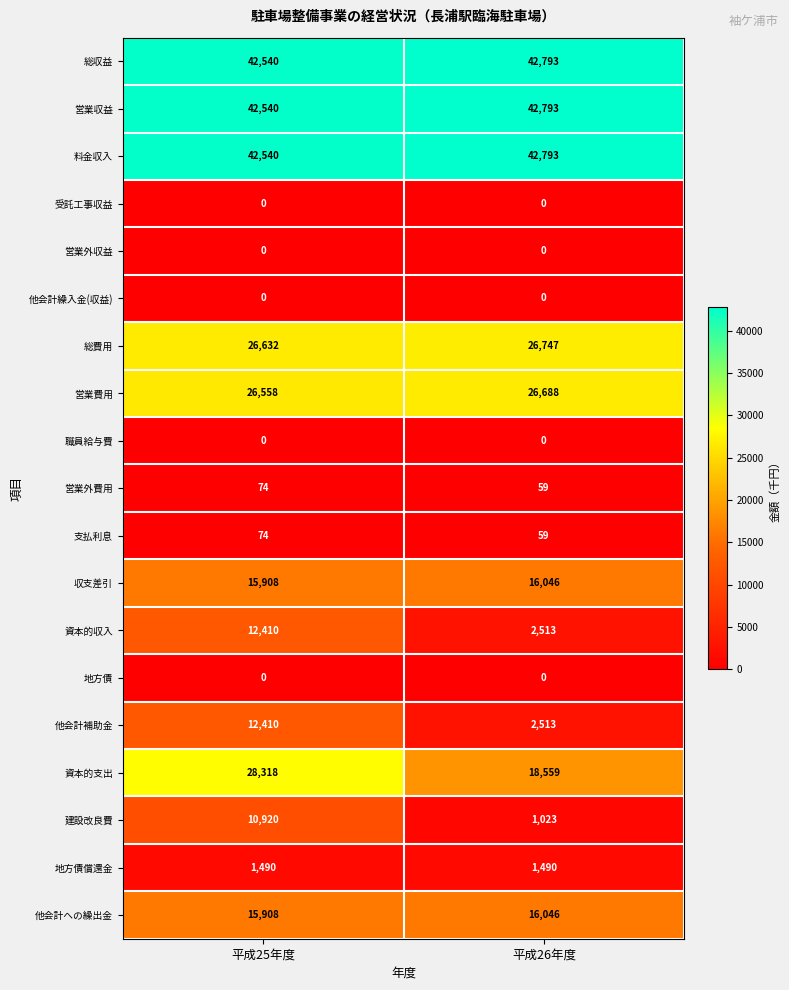

What is the spread (max minus min) of values at 平成26年度?

42793